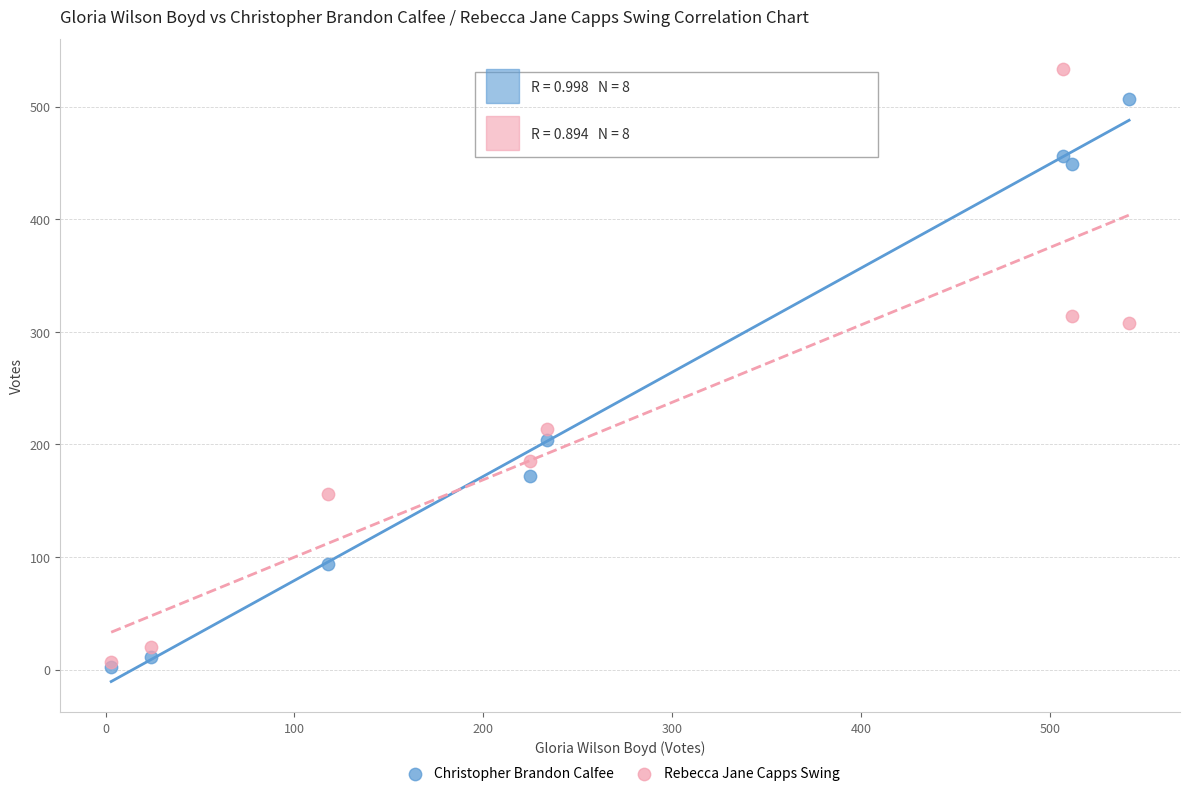

What are all the series names shown in the legend?

Christopher Brandon Calfee, Rebecca Jane Capps Swing